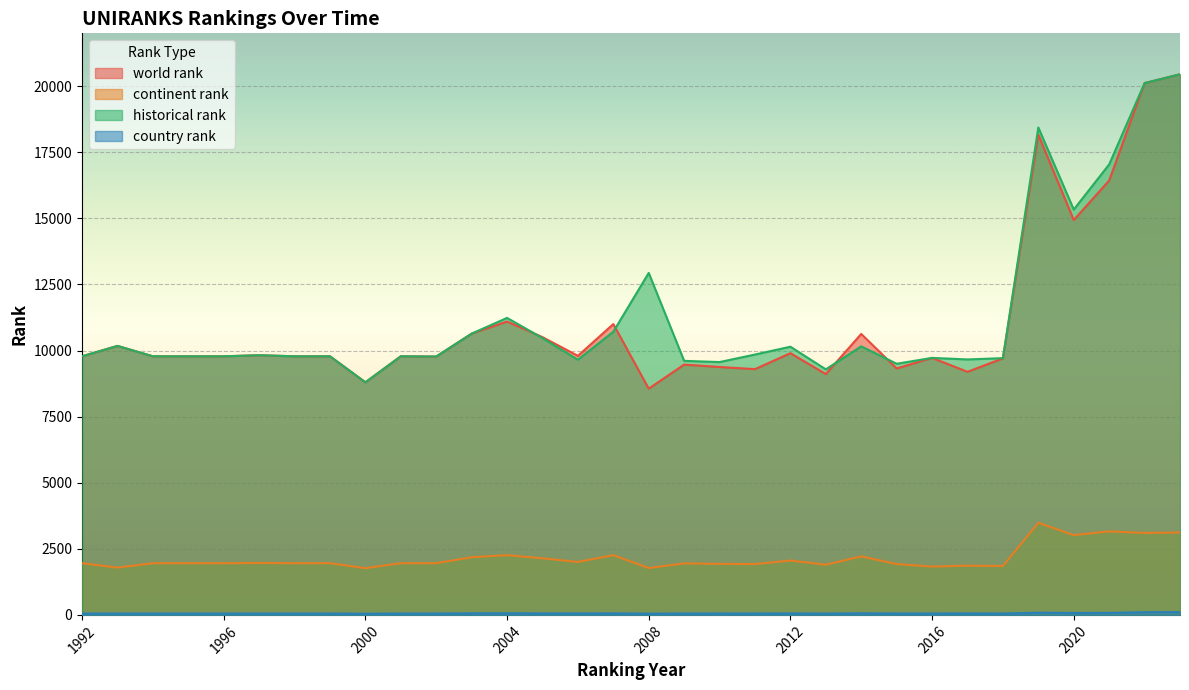

Reading right to left, transcribe all the data shown in this chart.

world rank: 2023=20451.0	2022=20118.0	2021=16432.0	2020=14936.0	2019=18166.0	2018=9704.0	2017=9196.0	2016=9722.0	2015=9322.0	2014=10628.0	2013=9111.0	2012=9900.0	2011=9297.0	2010=9378.0	2009=9469.0	2008=8558.0	2007=11002.0	2006=9799.0	2005=10508.0	2004=11098.0	2003=10640.0	2002=9773.0	2001=9783.0	2000=8799.0	1999=9783.0	1998=9783.0	1997=9823.0	1996=9783.0	1995=9783.0	1994=9783.0	1993=10176.0	1992=9783.0
continent rank: 2023=3118.0	2022=3100.0	2021=3159.0	2020=3019.0	2019=3485.0	2018=1849.0	2017=1862.0	2016=1828.0	2015=1923.0	2014=2213.0	2013=1897.0	2012=2057.0	2011=1922.0	2010=1931.0	2009=1948.0	2008=1774.0	2007=2260.0	2006=2003.0	2005=2140.0	2004=2260.0	2003=2181.0	2002=1956.0	2001=1956.0	2000=1768.0	1999=1956.0	1998=1956.0	1997=1965.0	1996=1956.0	1995=1956.0	1994=1956.0	1993=1789.0	1992=1956.0
historical rank: 2023=20451.0	2022=20118.0	2021=17041.0	2020=15333.5	2019=18437.5	2018=9713.0	2017=9663.5	2016=9722.0	2015=9500.5	2014=10158.0	2013=9288.5	2012=10145.0	2011=9849.0	2010=9564.5	2009=9610.0	2008=12937.5	2007=10711.5	2006=9652.0	2005=10471.0	2004=11235.0	2003=10640.0	2002=9773.0	2001=9783.0	2000=8799.0	1999=9783.0	1998=9783.0	1997=9823.0	1996=9783.0	1995=9783.0	1994=9783.0	1993=10176.0	1992=9783.0
country rank: 2023=105.0	2022=102.0	2021=75.0	2020=72.0	2019=83.0	2018=52.0	2017=56.0	2016=52.0	2015=53.0	2014=59.0	2013=51.0	2012=55.0	2011=53.0	2010=52.0	2009=53.0	2008=47.0	2007=58.0	2006=55.0	2005=56.0	2004=60.0	2003=58.0	2002=52.0	2001=52.0	2000=45.0	1999=52.0	1998=52.0	1997=52.0	1996=52.0	1995=52.0	1994=52.0	1993=52.0	1992=52.0